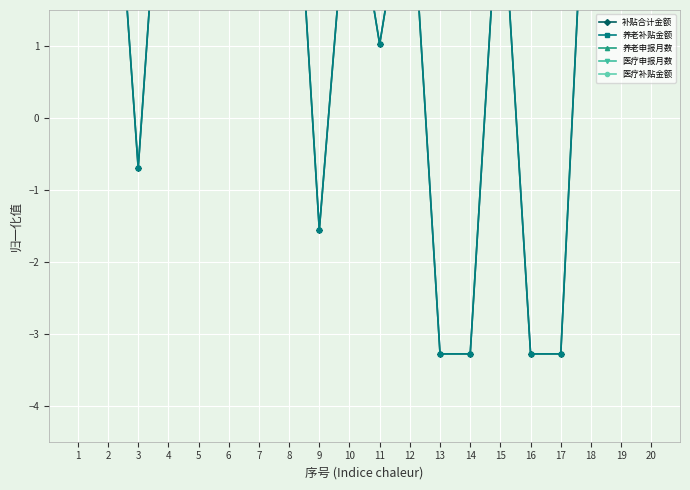

Between 9 and 12, which is larger?

12